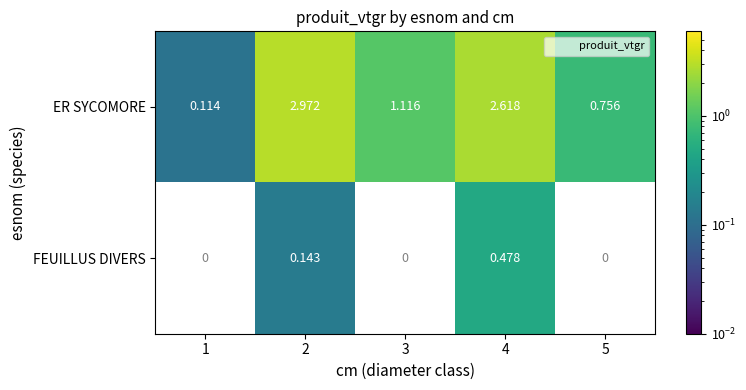

At which category does the chart reach its peak across all series?

2